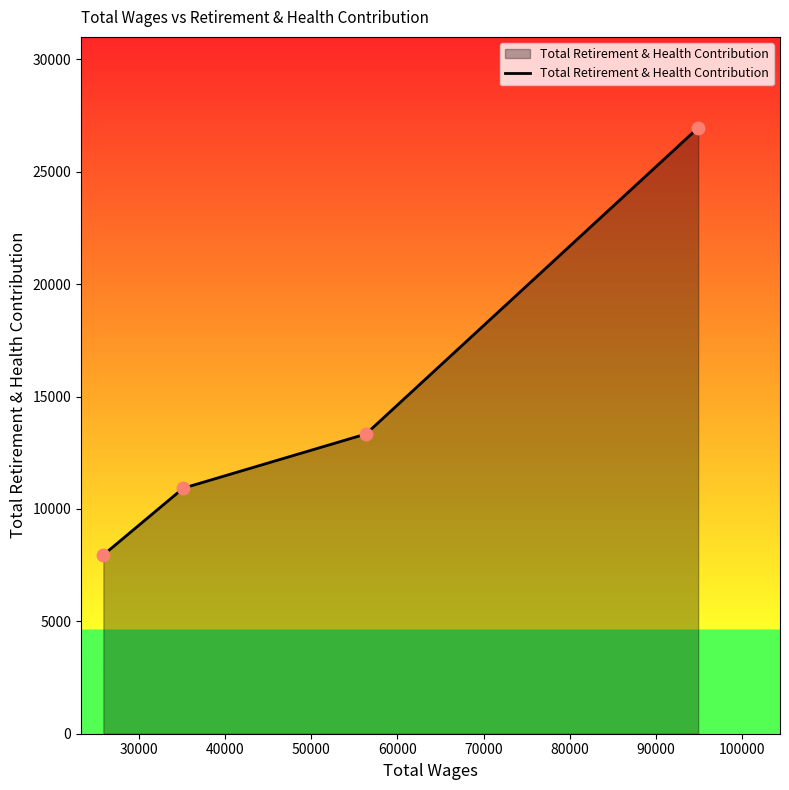

What is the minimum value shown in the chart?

7955